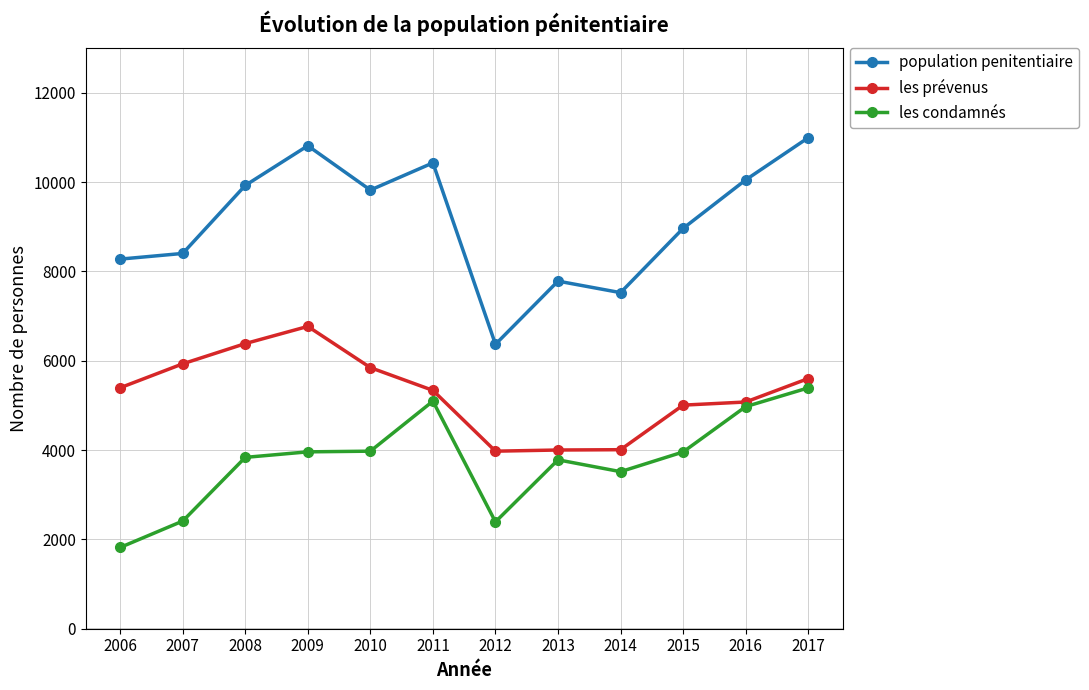

What is the value of the population penitentiaire point at the 1st from the left?

8277